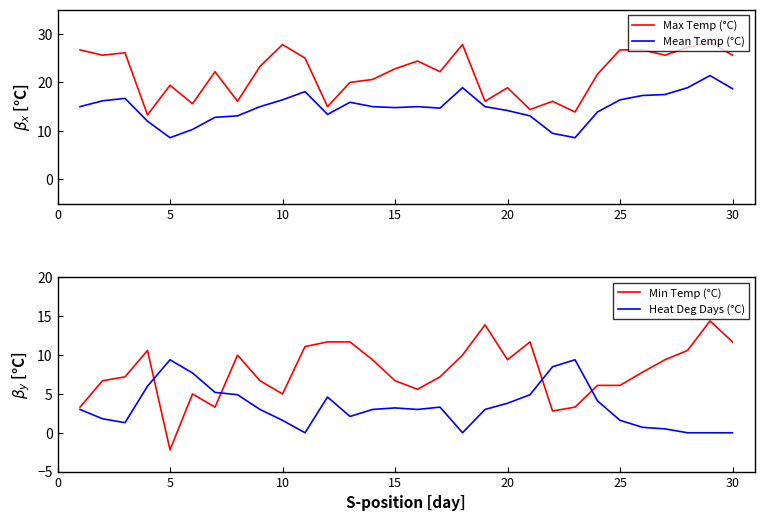

At which label does Min Temp (°C) reach its minimum?

5